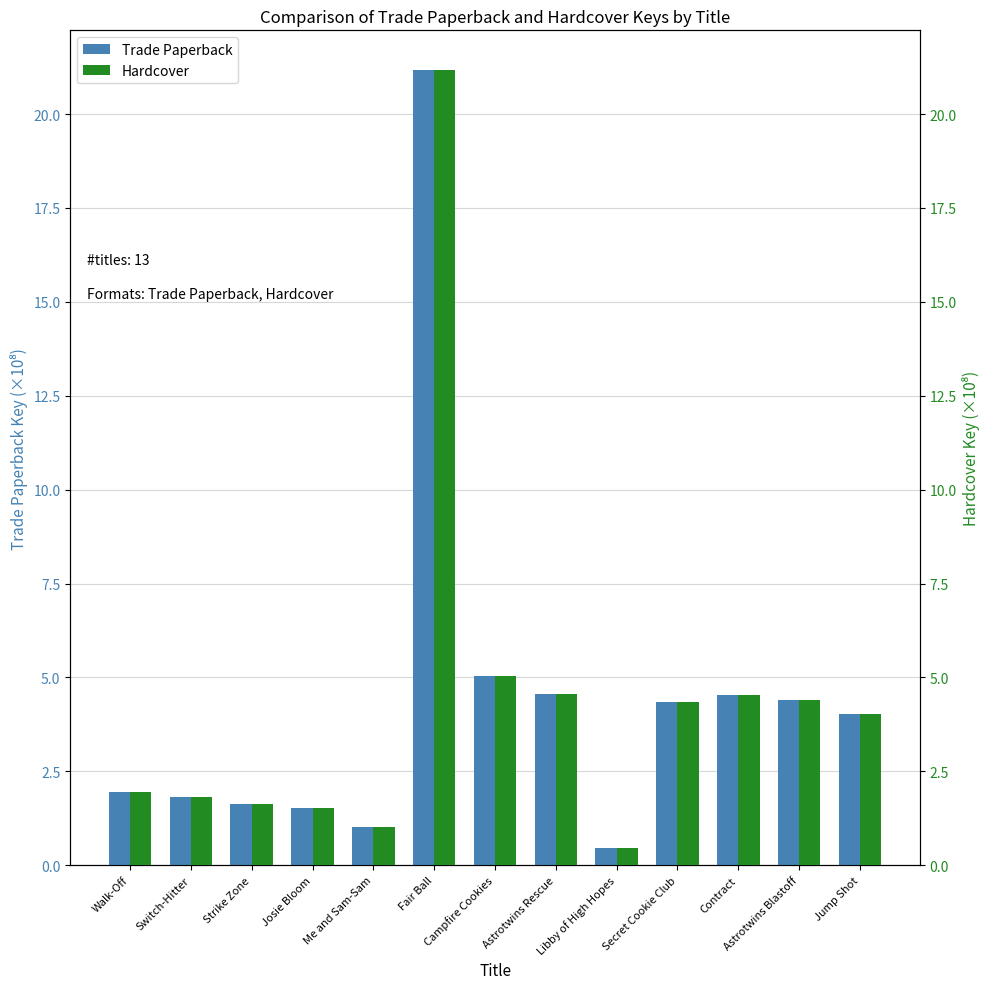

What is the label of the 11th bar from the left?

Contract